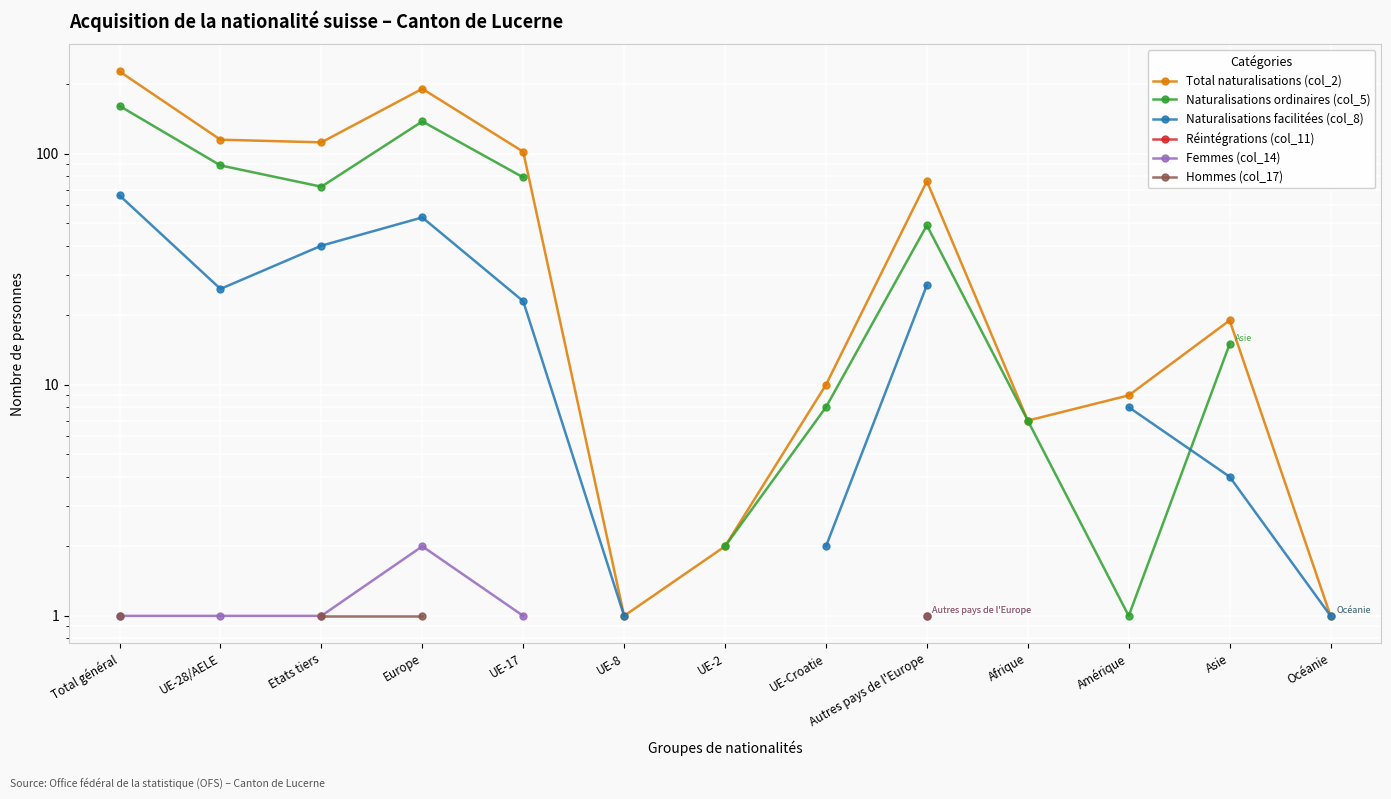

Where is the first local maximum for Femmes (col_14)?

Europe